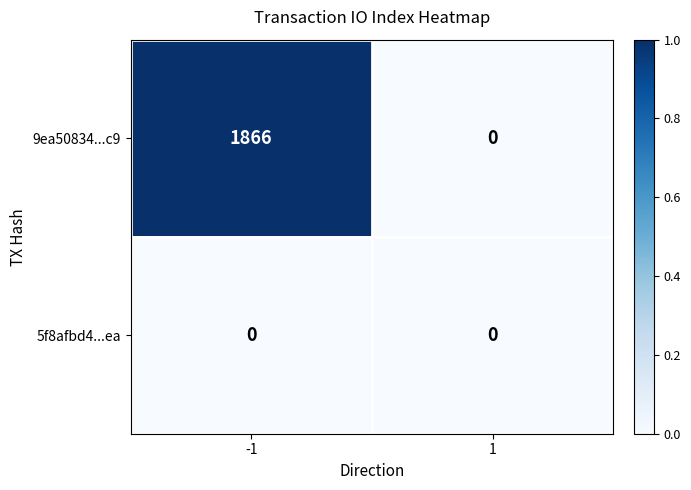

What is the total value across all series at -1?

1866